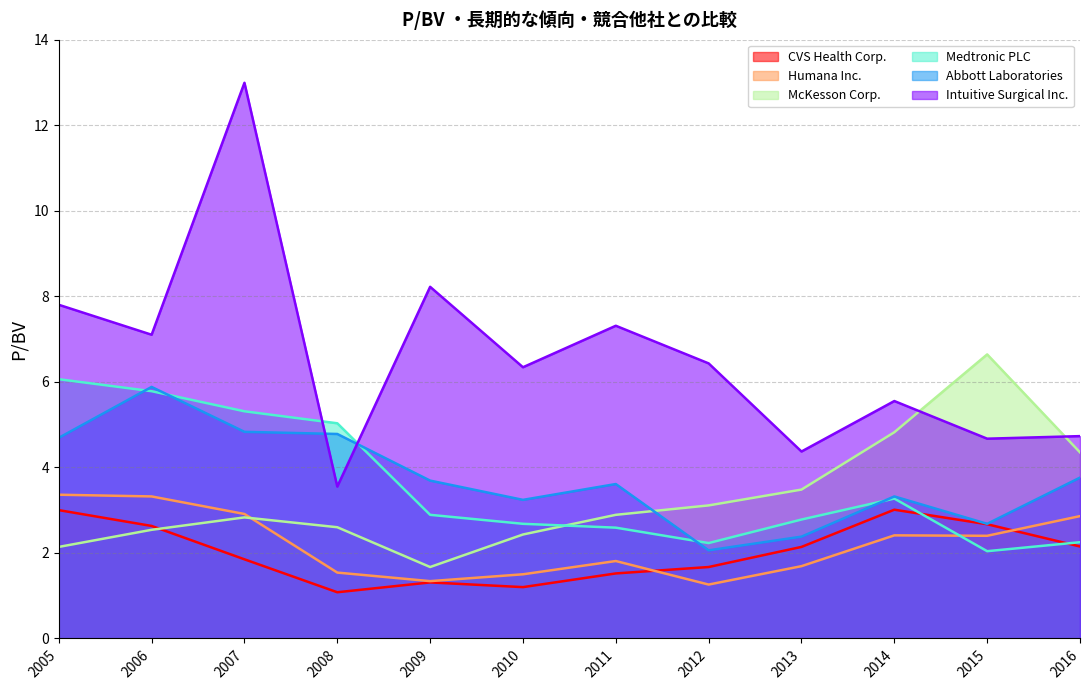

What is the highest value of the CVS Health Corp. series?

3.0